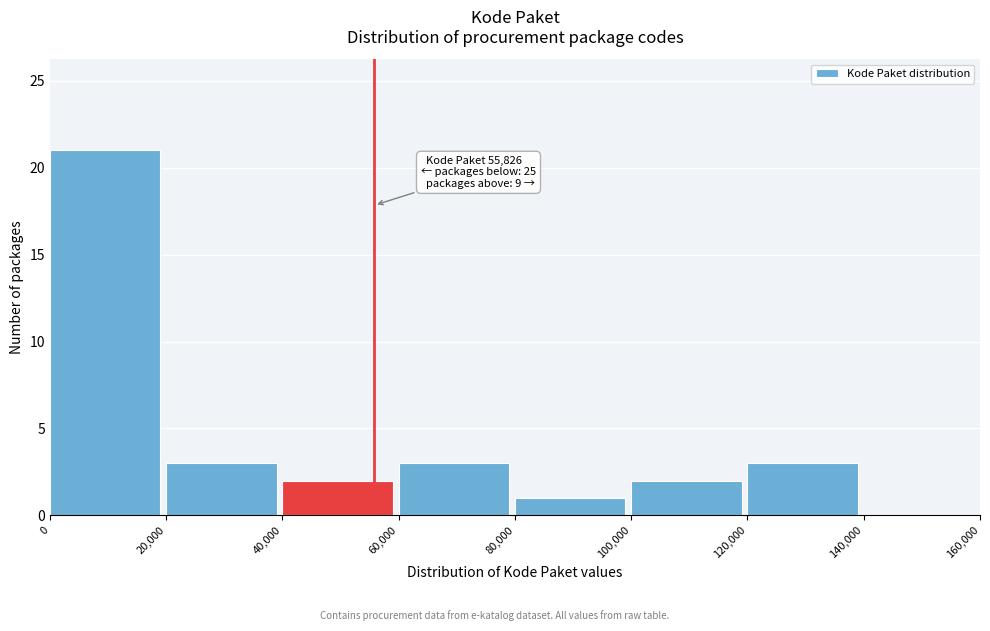

Over which range of the x-axis is the bar tallest?

0 to 20,000